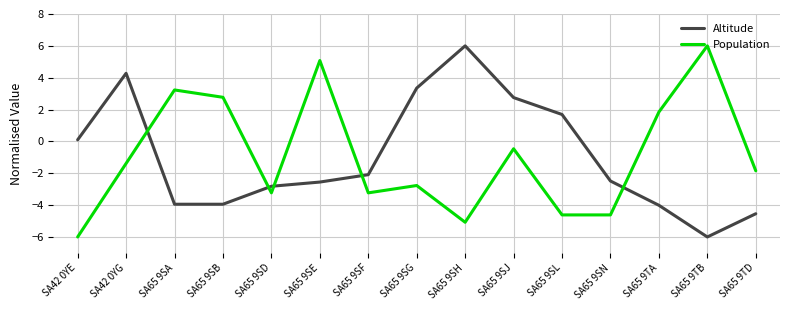

Between which two adjacent categories do Population and Altitude first intersect?

SA42 0YG and SA65 9SA